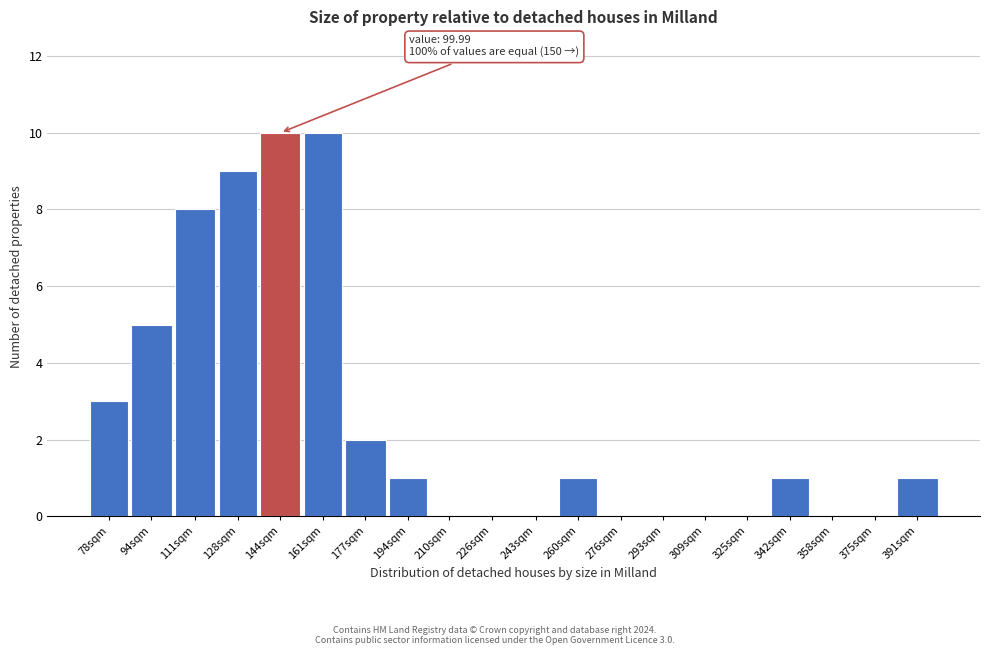

Reading right to left, transcribe all the data shown in this chart.

391sqm=1	375sqm=0	358sqm=0	342sqm=1	325sqm=0	309sqm=0	293sqm=0	276sqm=0	260sqm=1	243sqm=0	226sqm=0	210sqm=0	194sqm=1	177sqm=2	161sqm=10	144sqm=10	128sqm=9	111sqm=8	94sqm=5	78sqm=3